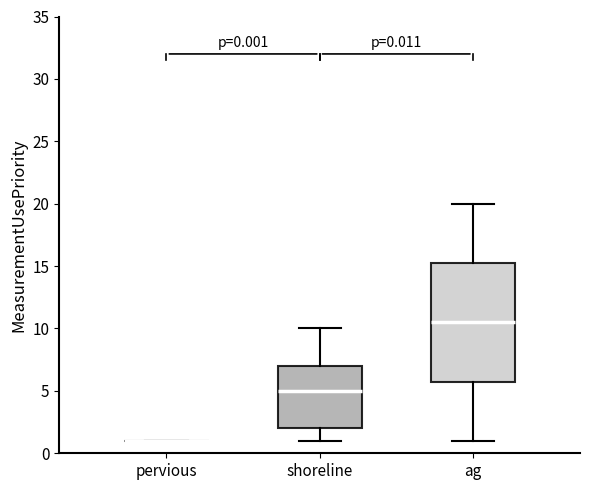

Which box is the tallest, from its lower edge to its upper edge?

ag